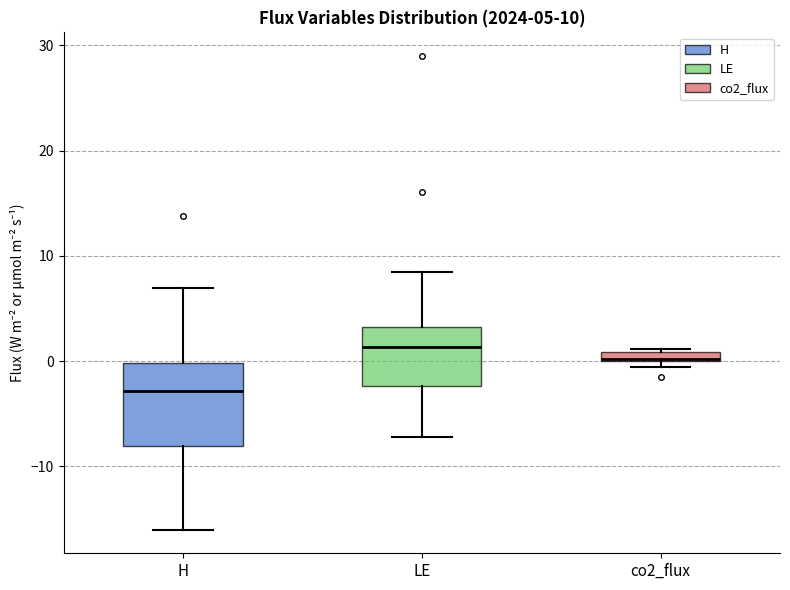

Which box's median line is the lowest?

H